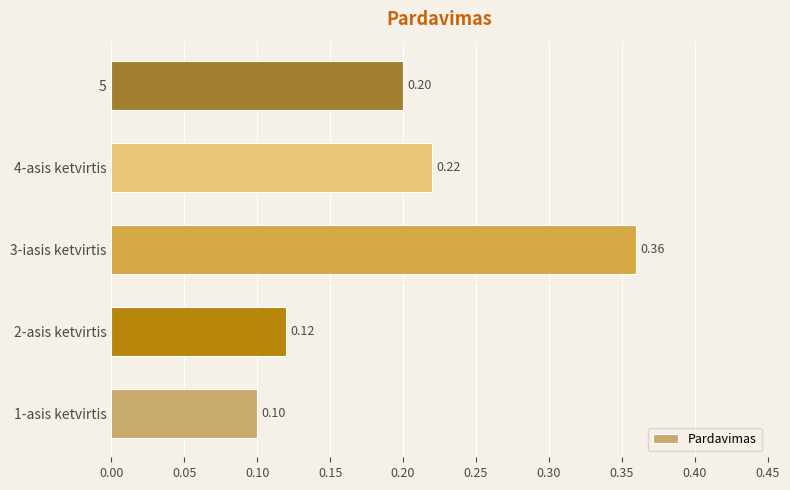

Which label corresponds to the largest value in the chart?

3-iasis ketvirtis